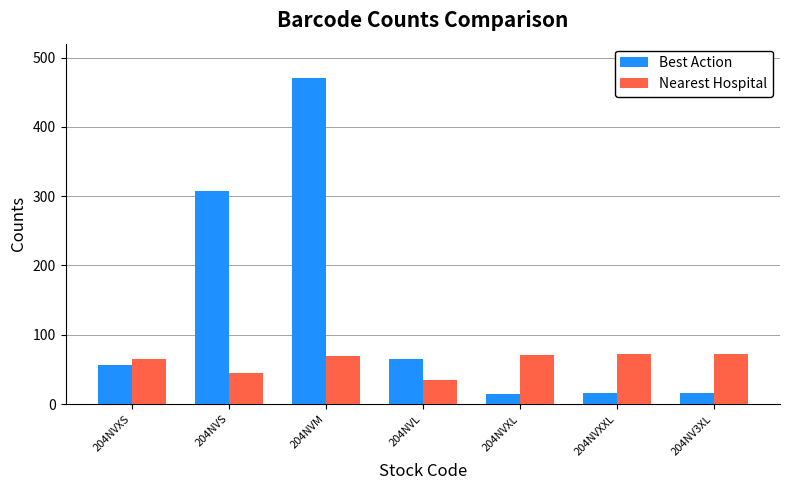

Which category has the highest value across all series?

204NVM